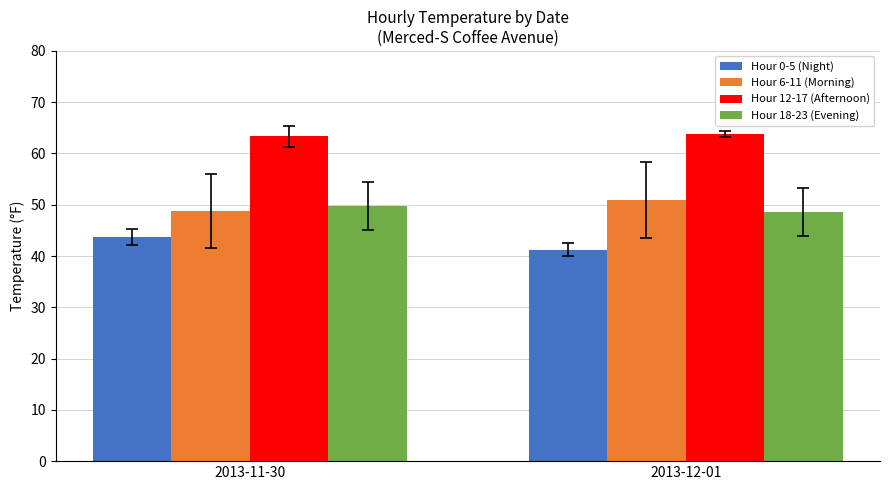

The value of Hour 18-23 (Evening) at 2013-12-01 is 23.1. True or false?

False